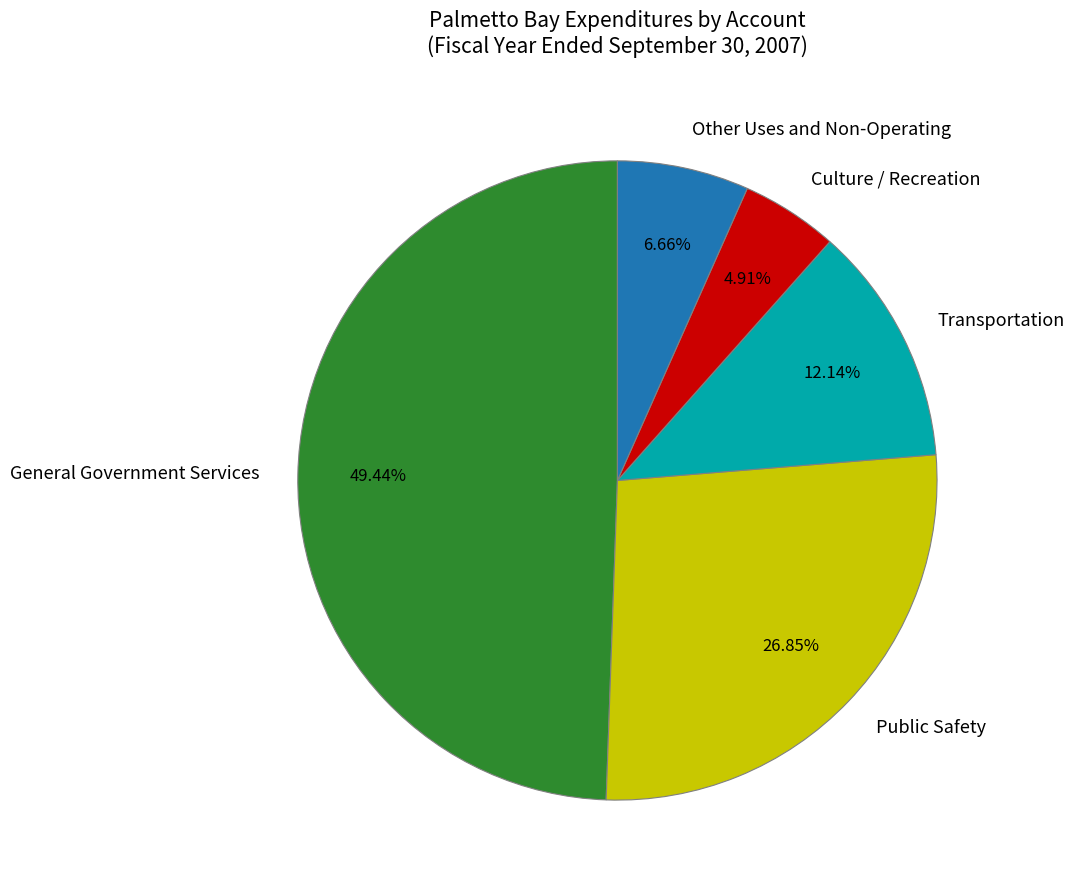

Is there any slice that represents more than half of the pie?

No